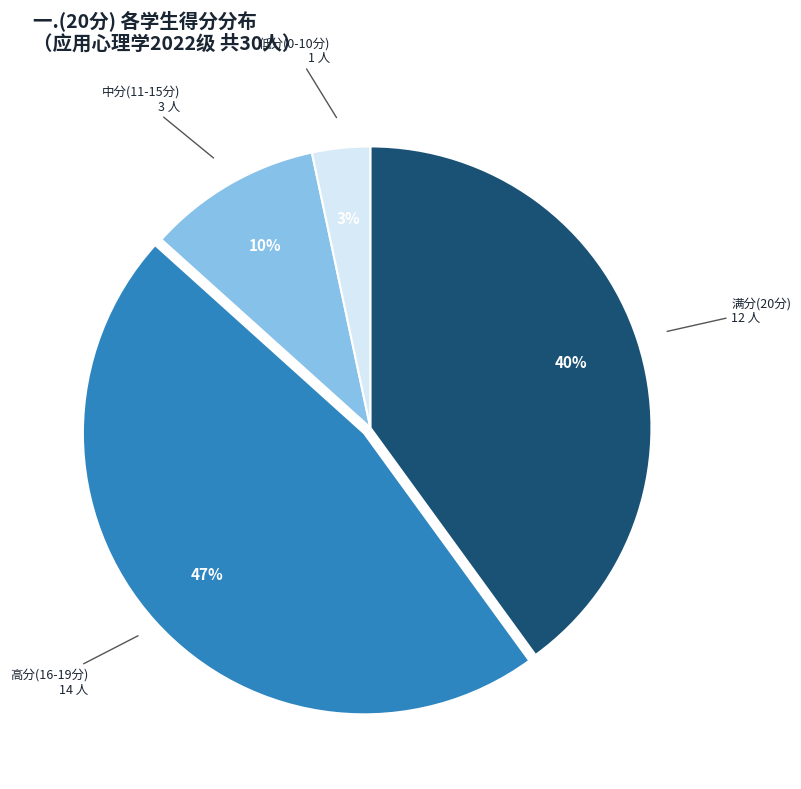

Does any single category account for the majority?

No